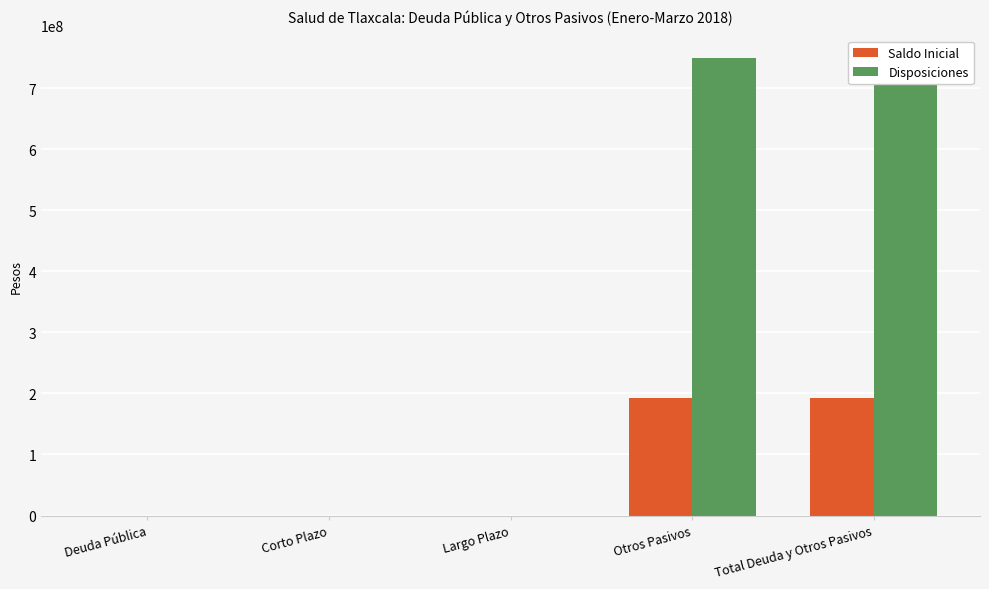

Rank the categories by Disposiciones value from highest to lowest.

Otros Pasivos, Total Deuda y Otros Pasivos, Deuda Pública, Corto Plazo, Largo Plazo